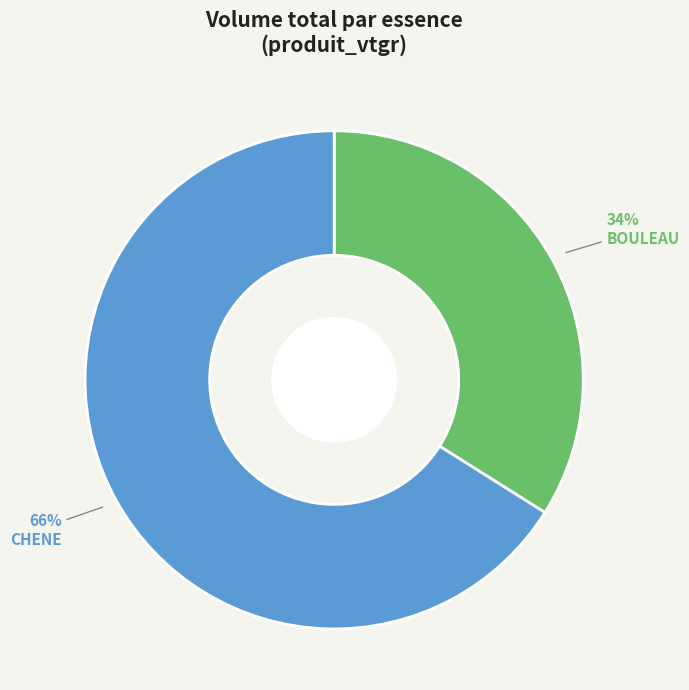

What is the largest slice in the pie chart?

CHENE